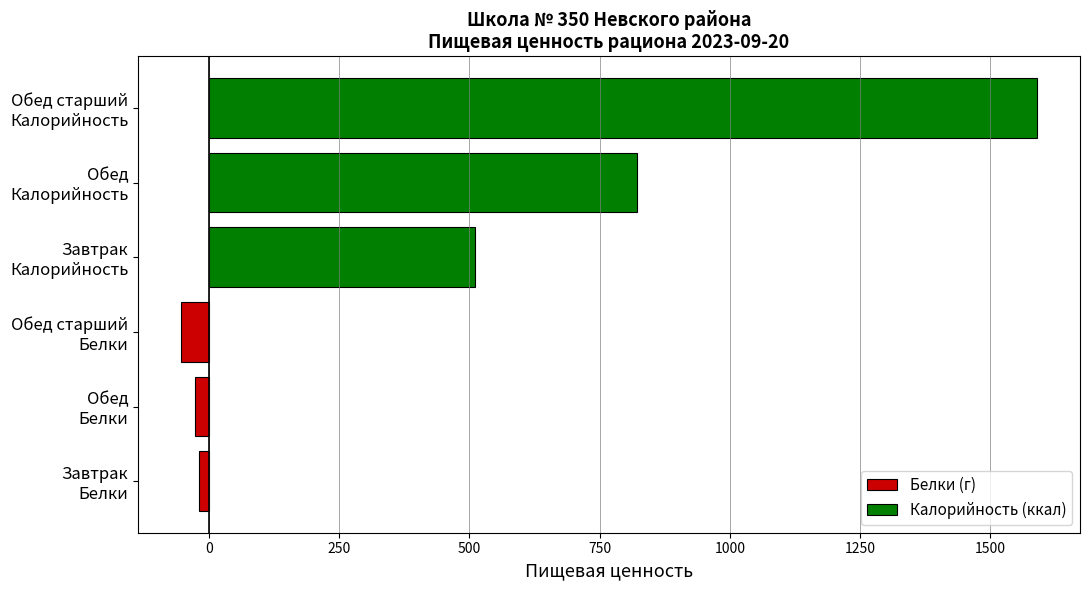

What is the maximum value shown in the chart?

1590.0